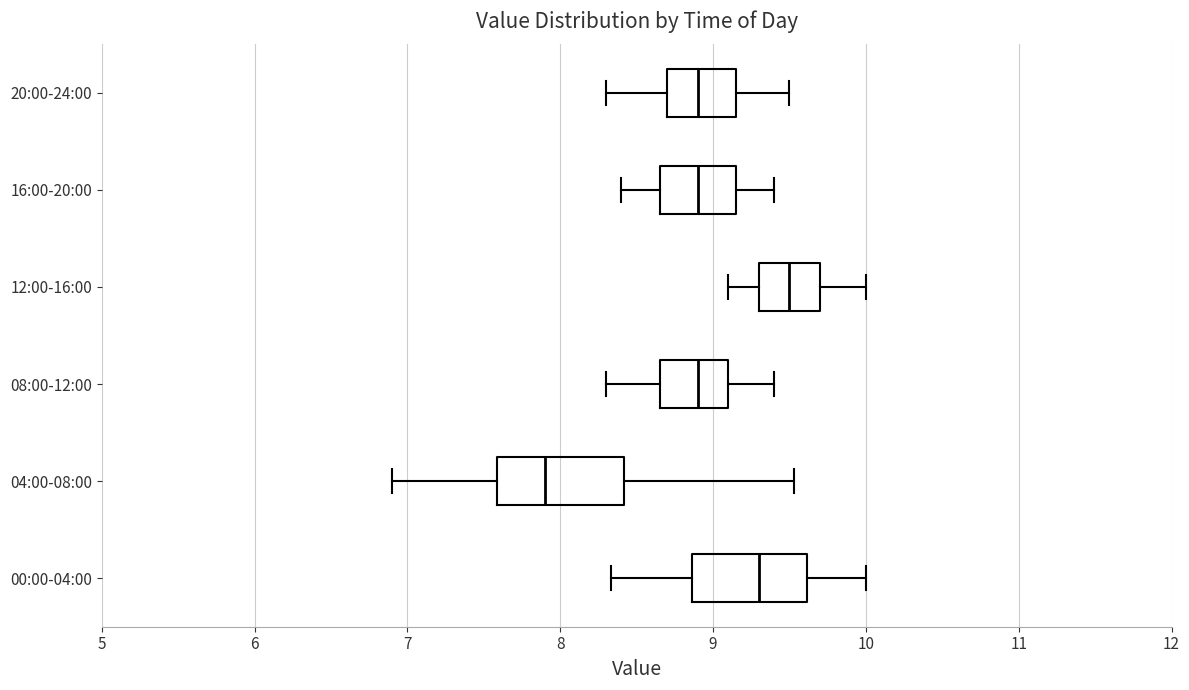

Where does the median line of the box for 20:00-24:00 sit on the x-axis? The values are not printed on the chart, so give them approximately, as read against the axis.

8.9